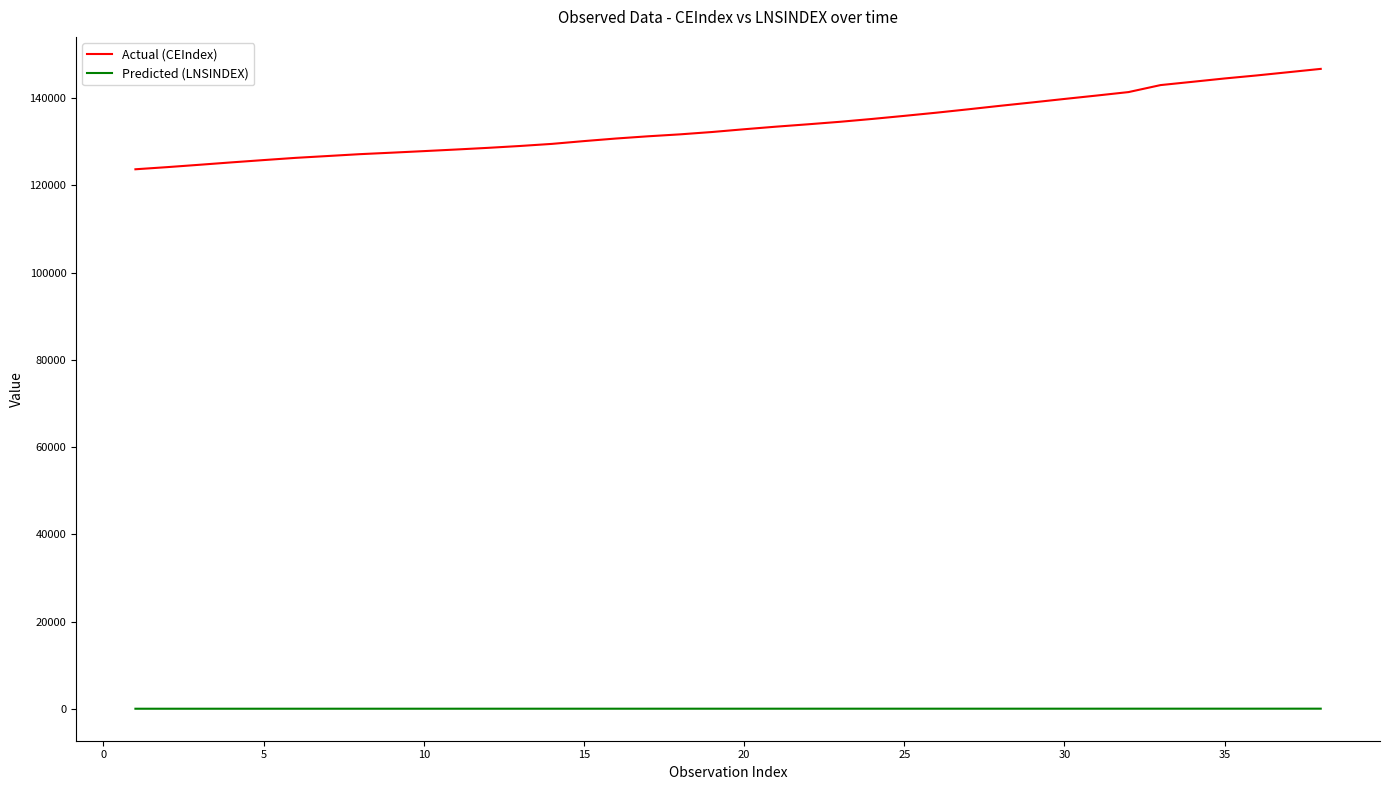

What is the lowest value of the Actual (CEIndex) series?

123708.0